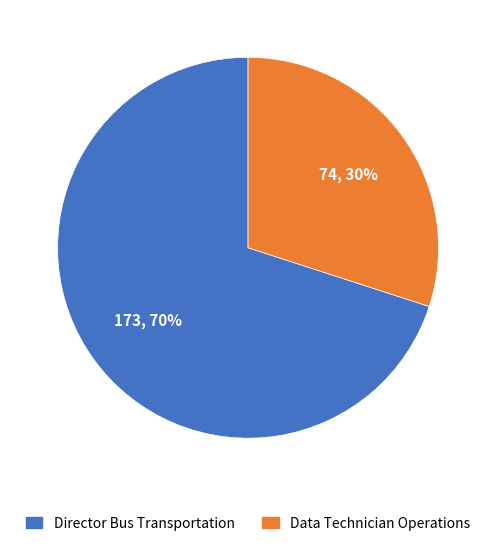

Is it true that Data Technician Operations is 40% of the pie?

False